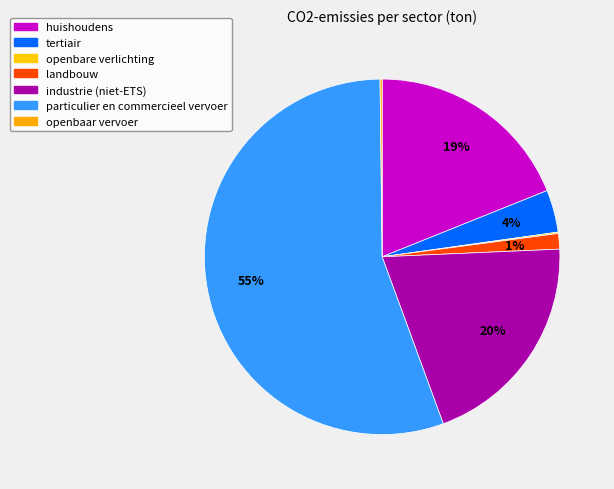

Rank the categories by value from lowest to highest.

openbare verlichting, openbaar vervoer, landbouw, tertiair, huishoudens, industrie (niet-ETS), particulier en commercieel vervoer